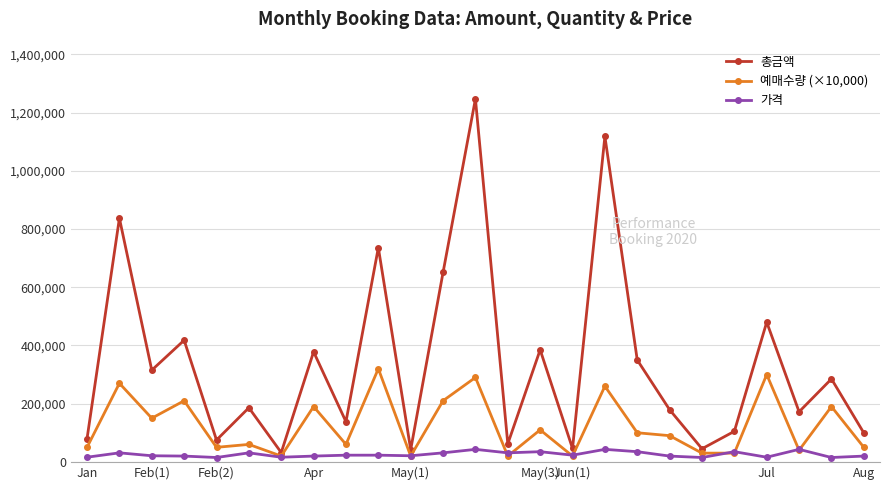

Which series has the largest range (max minus min)?

총금액